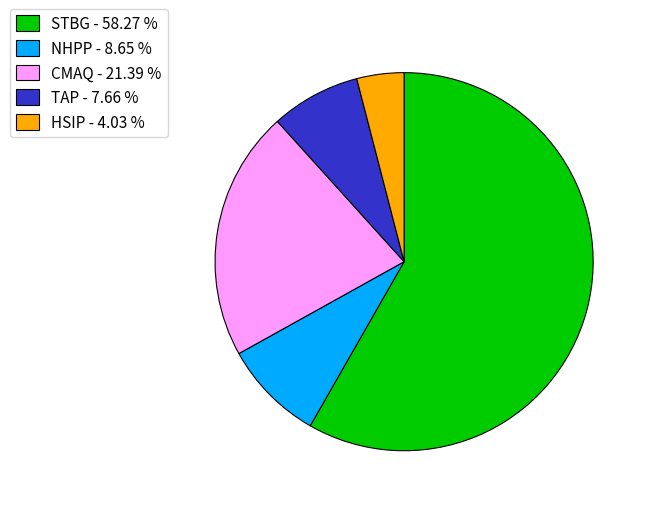

Rank the categories by value from highest to lowest.

STBG - 58.27 %, CMAQ - 21.39 %, NHPP - 8.65 %, TAP - 7.66 %, HSIP - 4.03 %